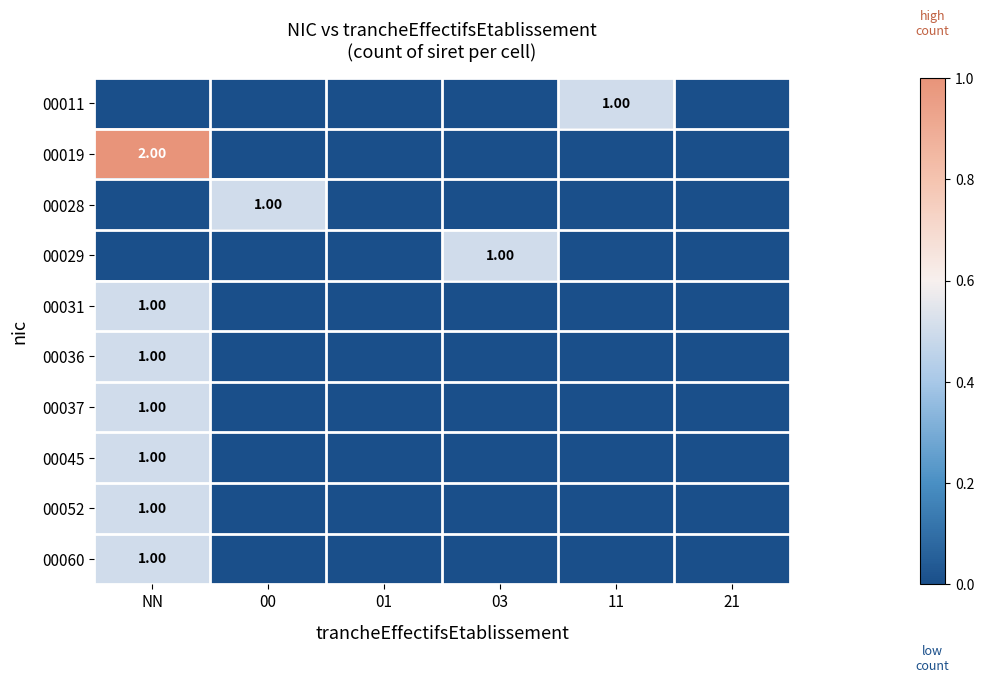

Which series has the largest total across all categories?

00019